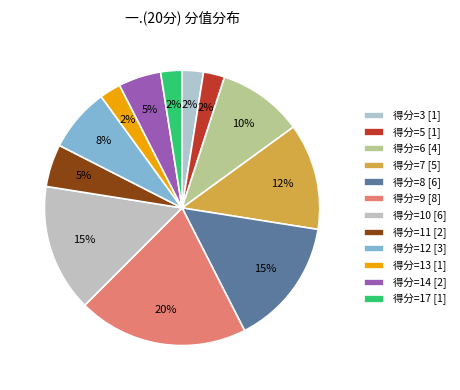

Count the number of slices in the pie.

12